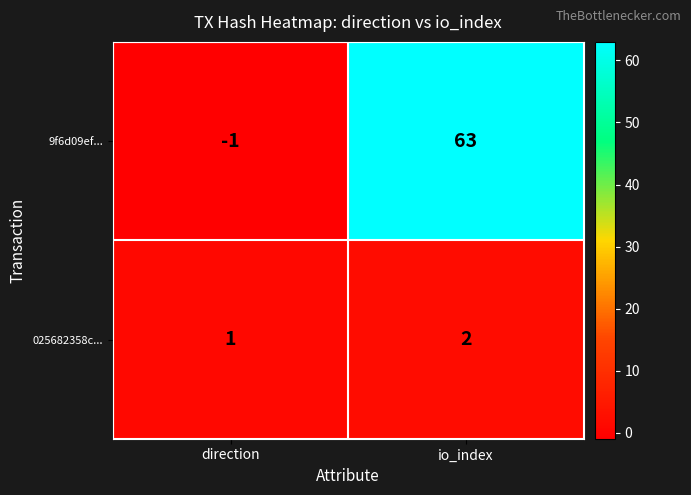

Which series has the widest spread of values?

9f6d09ef...